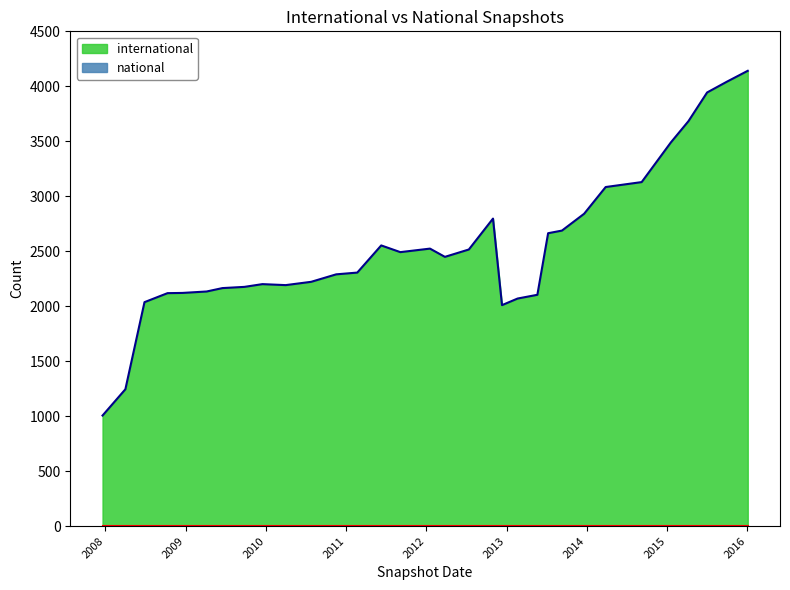

What is the greatest value displayed?

4141